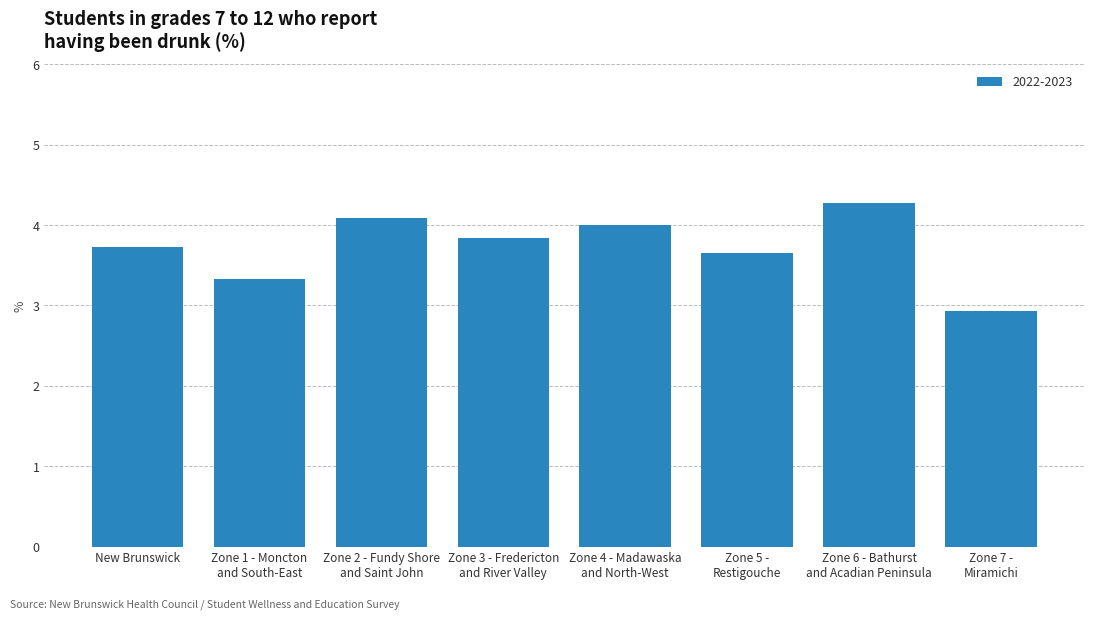

What is the sum of all values?

29.9